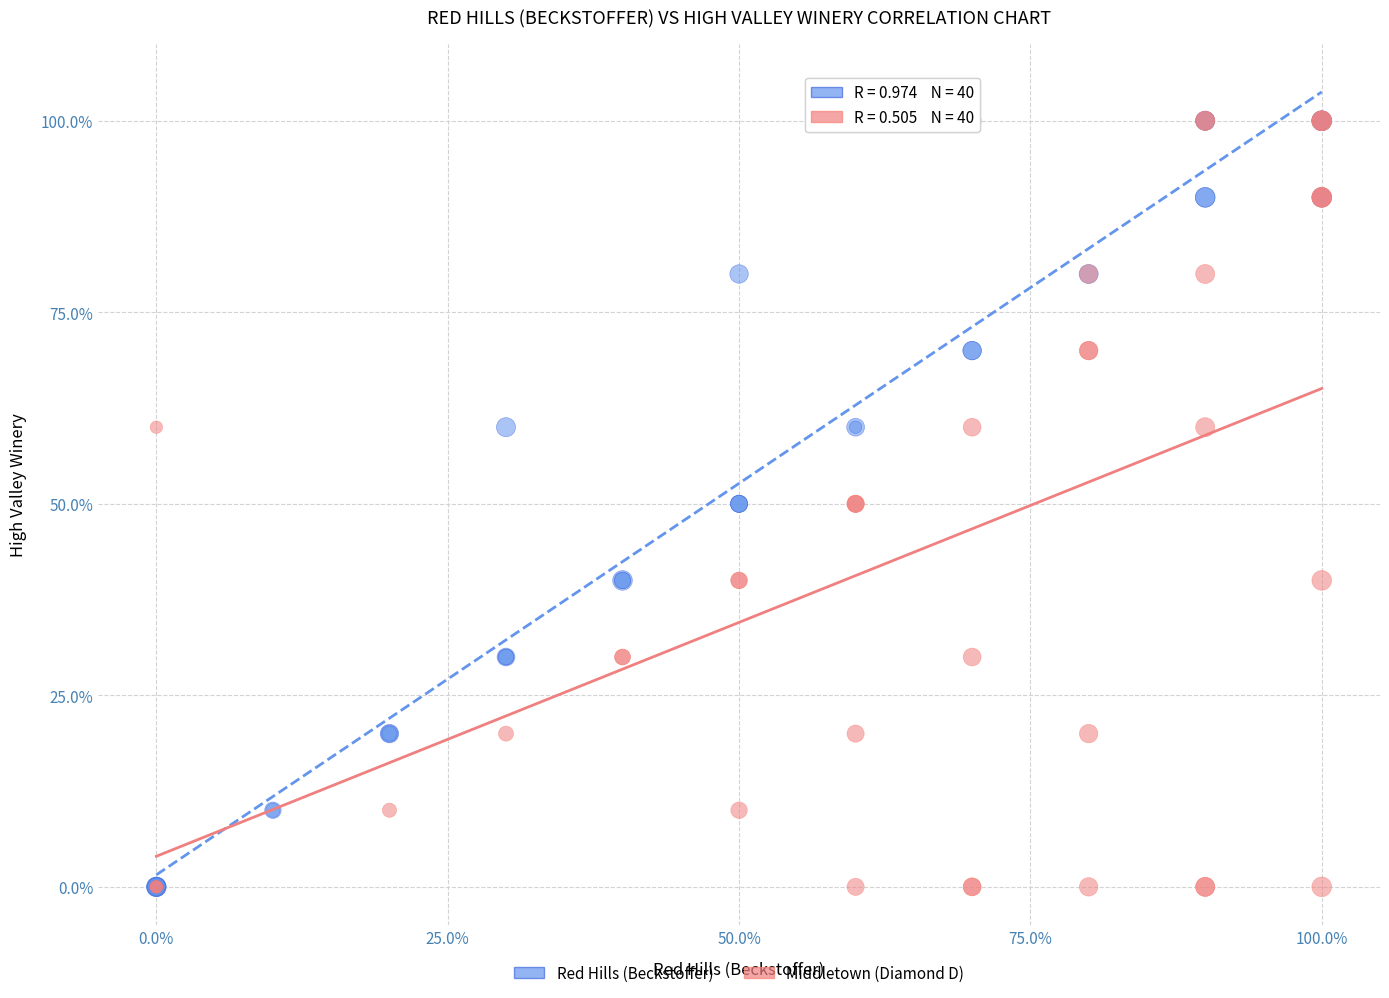

What are all the series names shown in the legend?

Red Hills (Beckstoffer), Middletown (Diamond D)